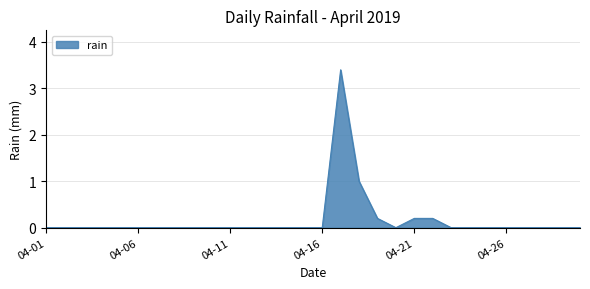

How many lines are shown in the chart?

1